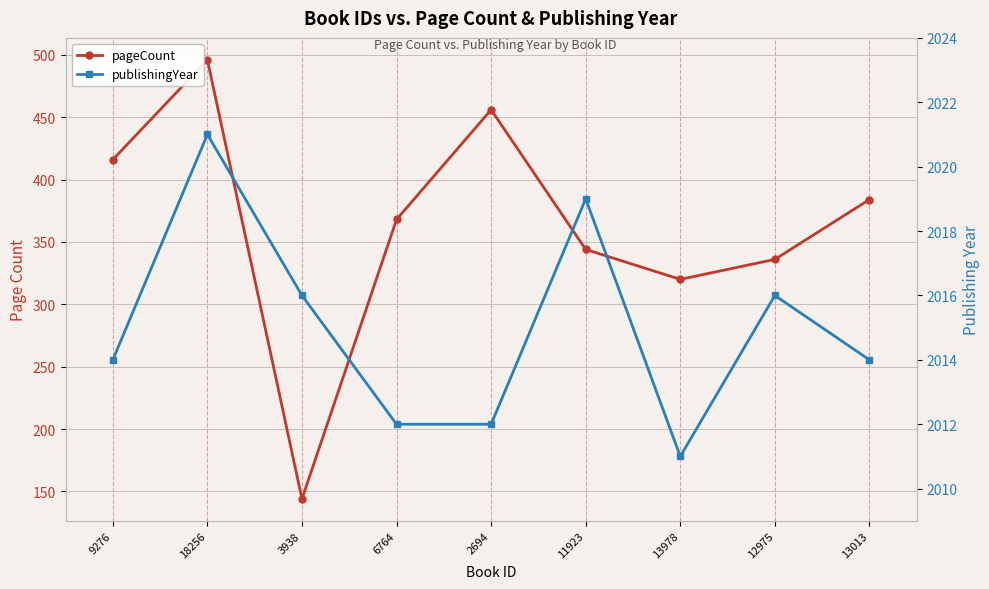

Is it true that publishingYear equals 2014 at 13013?

True